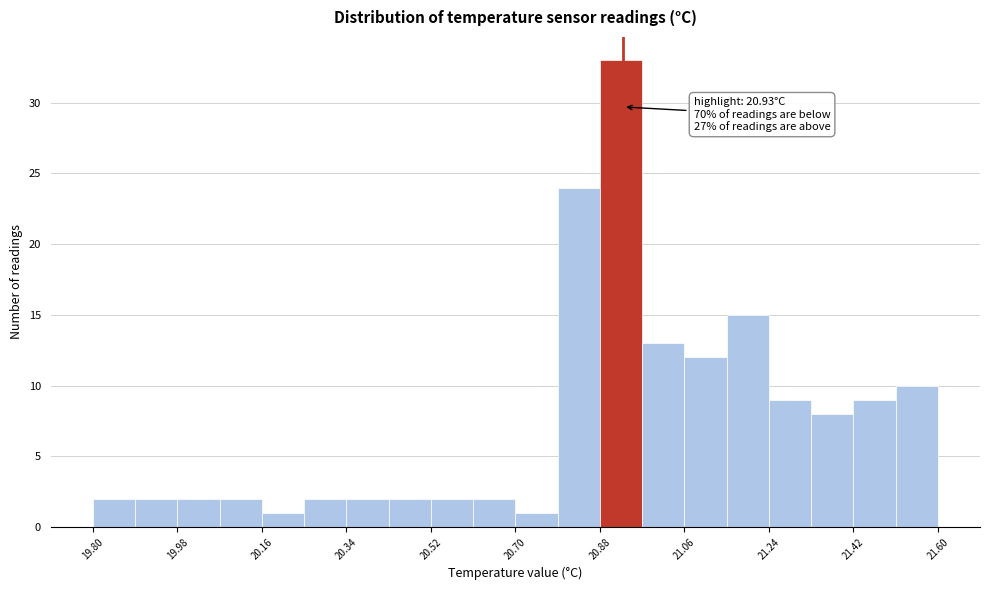

Which range on the x-axis has the tallest bar?

20.88 to 20.97